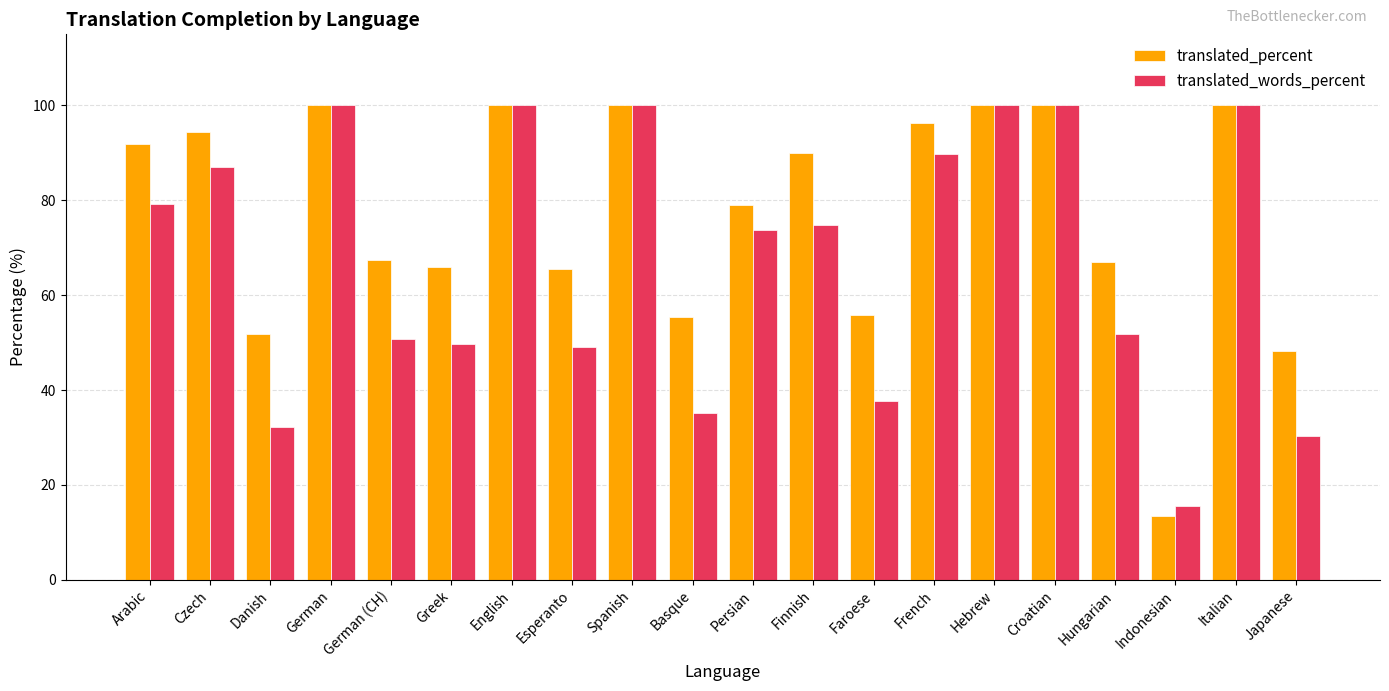

What is the difference between the second highest and second lowest values in the translated_percent series?

51.7